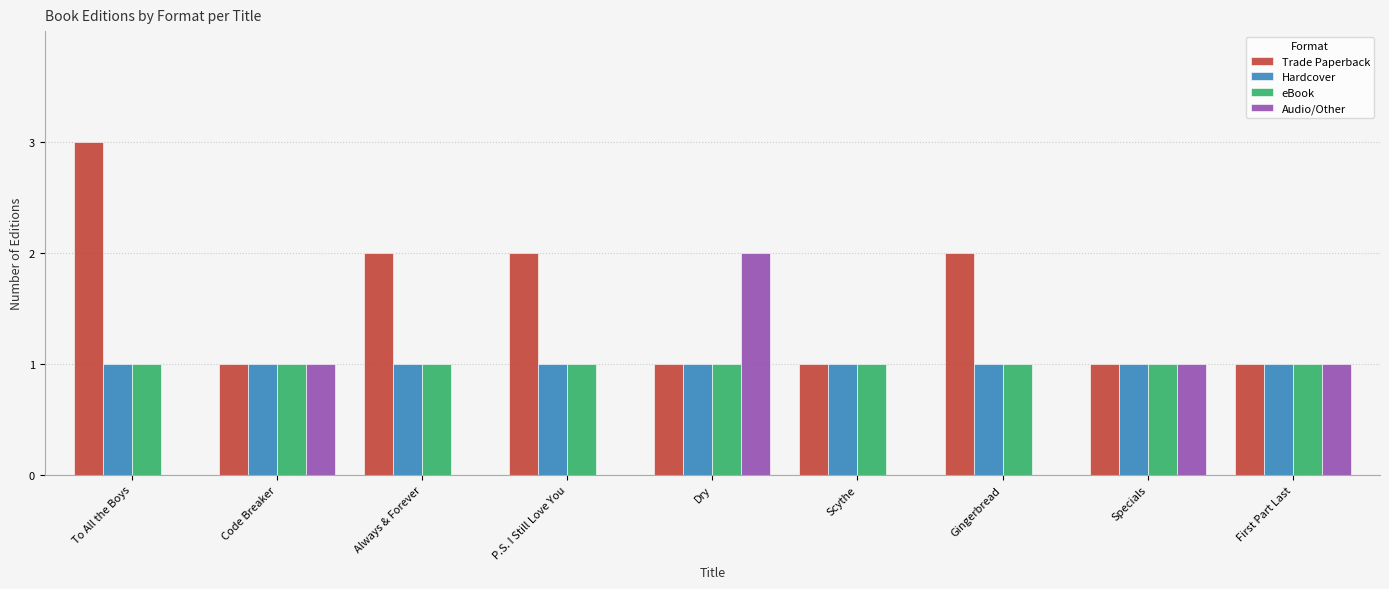

Does the chart contain stacked bars?

No